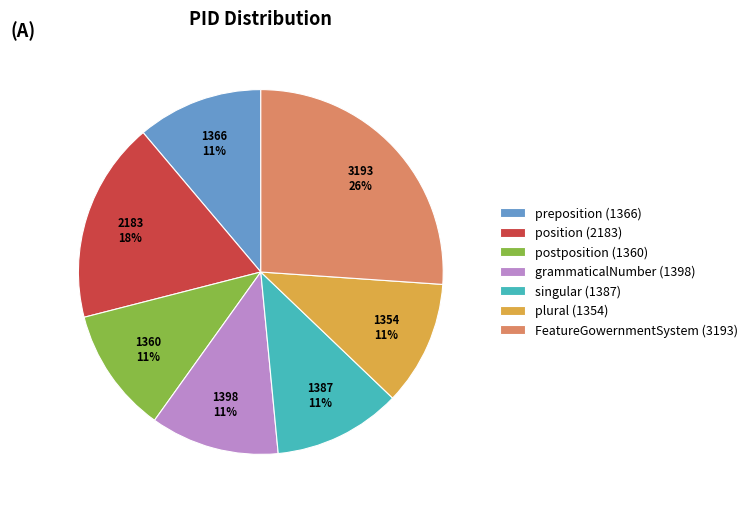

To the nearest percent, what percentage of the pie is position?

18%